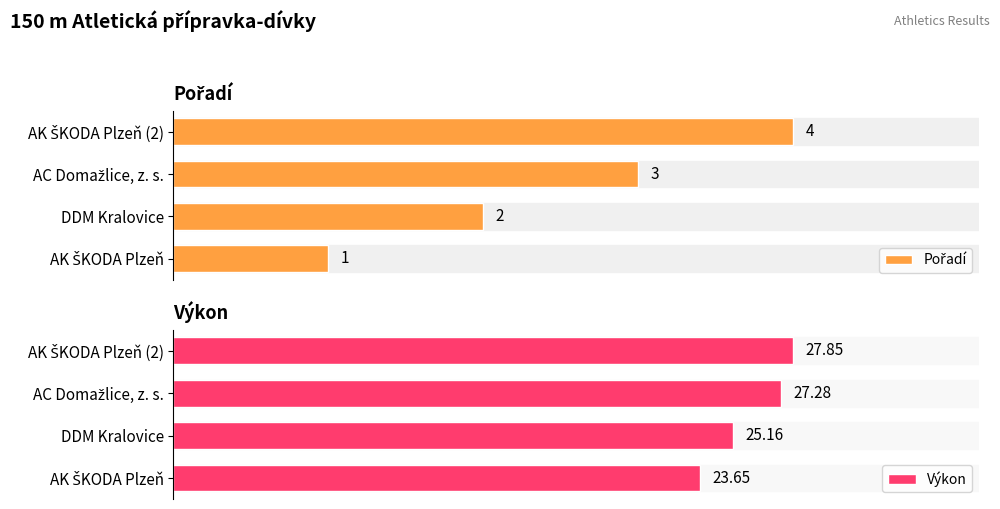

At how many categories does at least one series exceed 12?

4